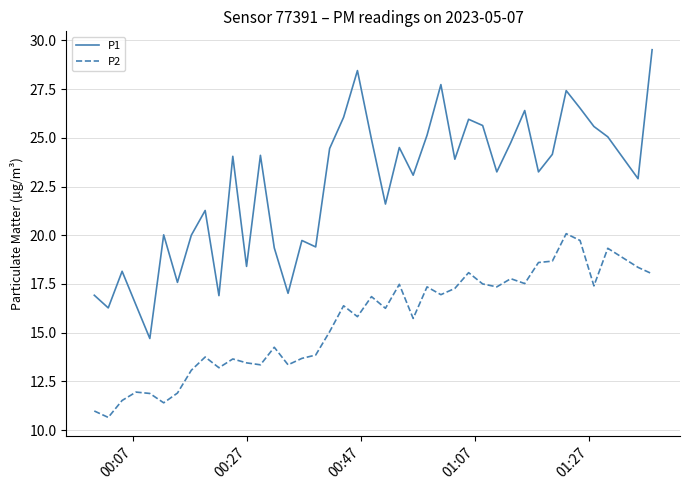

List the series in order of their peak value, lowest first.

P2, P1